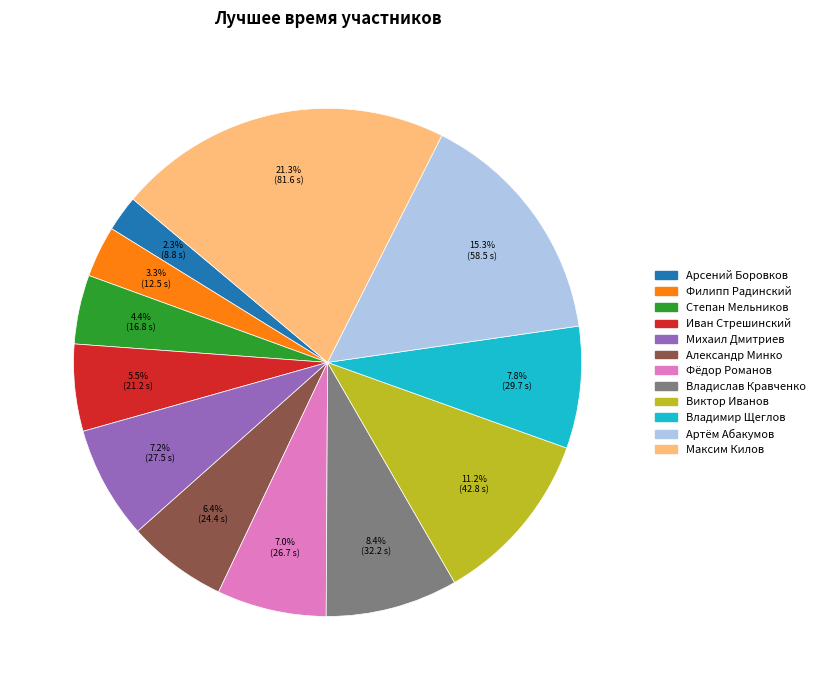

Is there a majority slice in this chart?

No